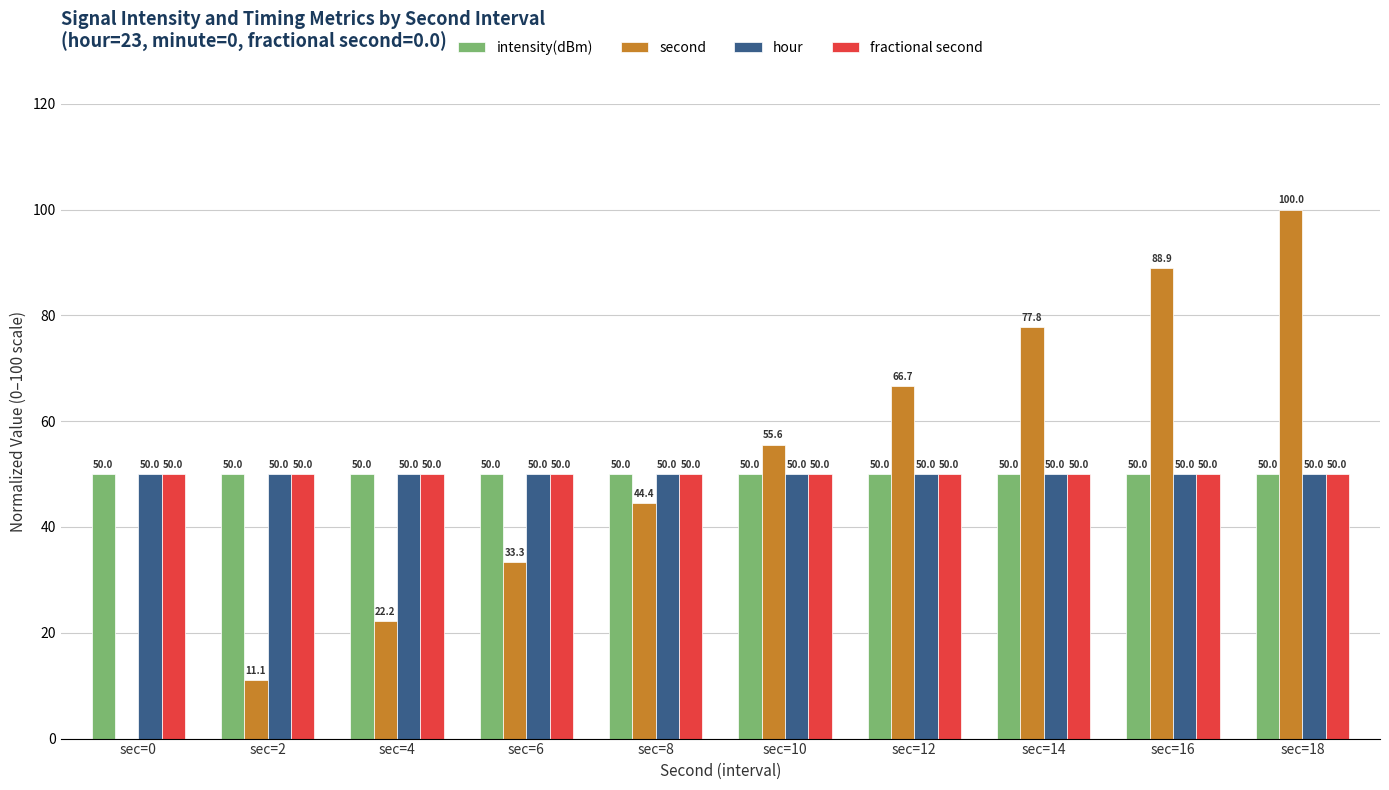

Is it true that hour equals 22.4 at sec=4?

False